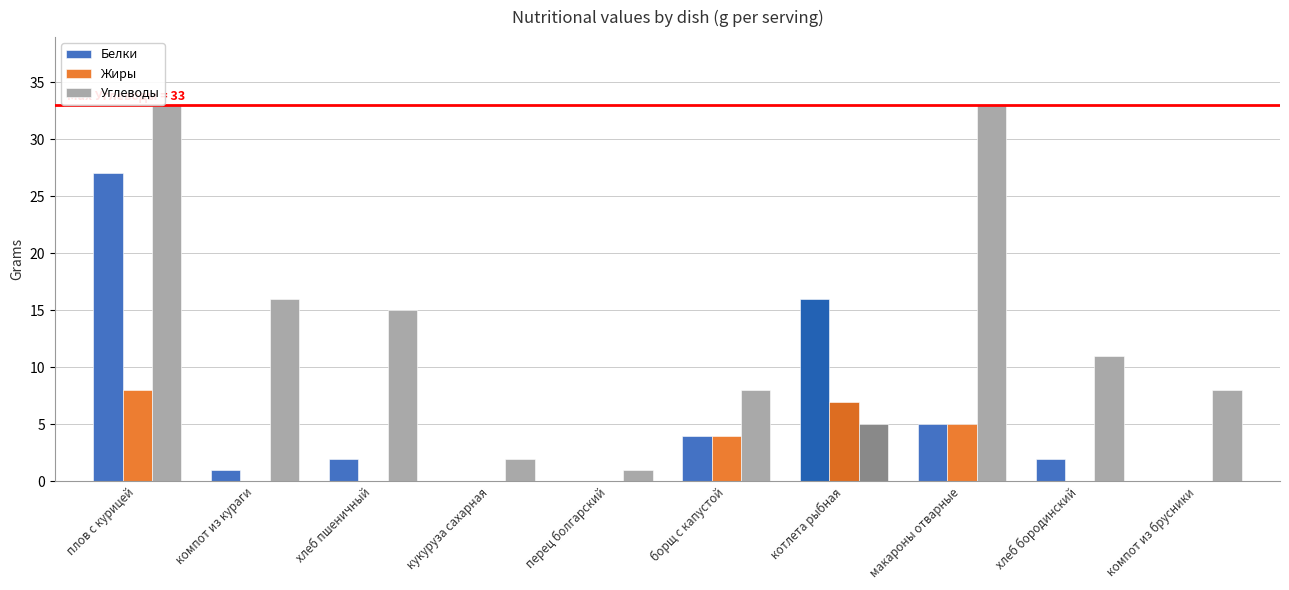

Count the number of data series in this chart.

3